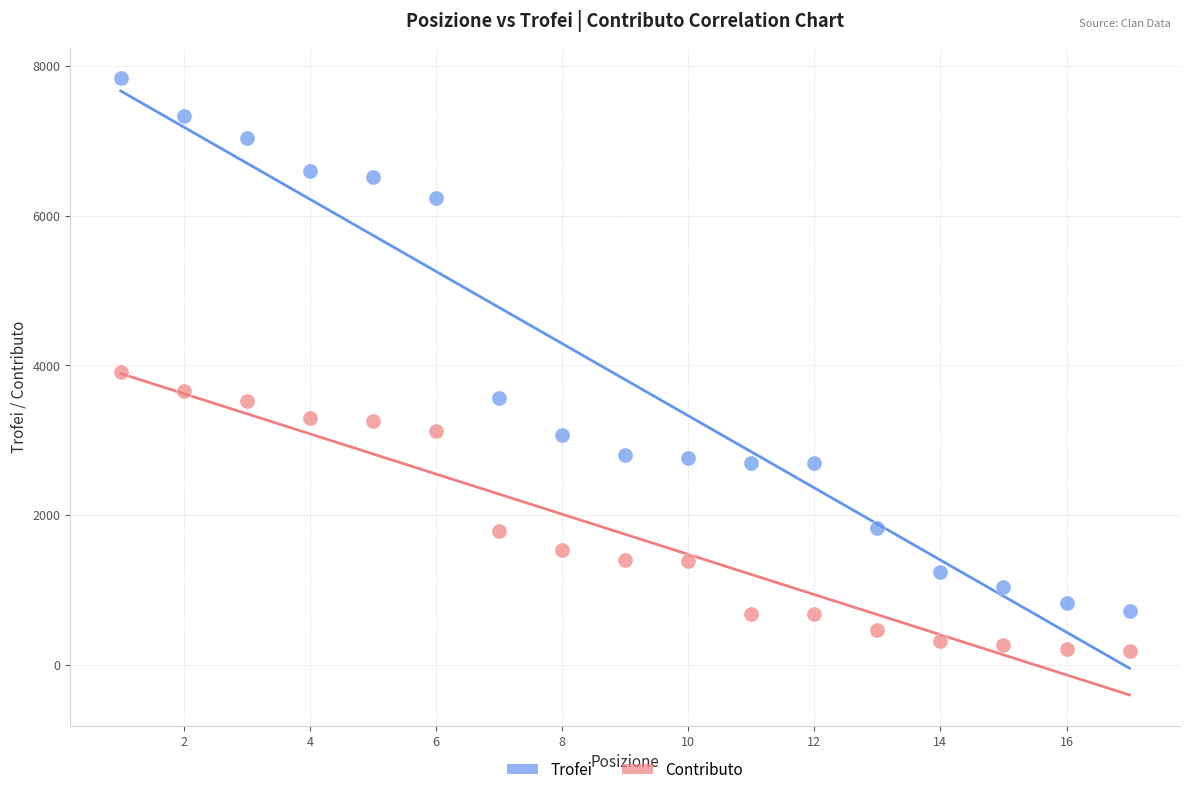

What are all the series names shown in the legend?

Trofei, Contributo